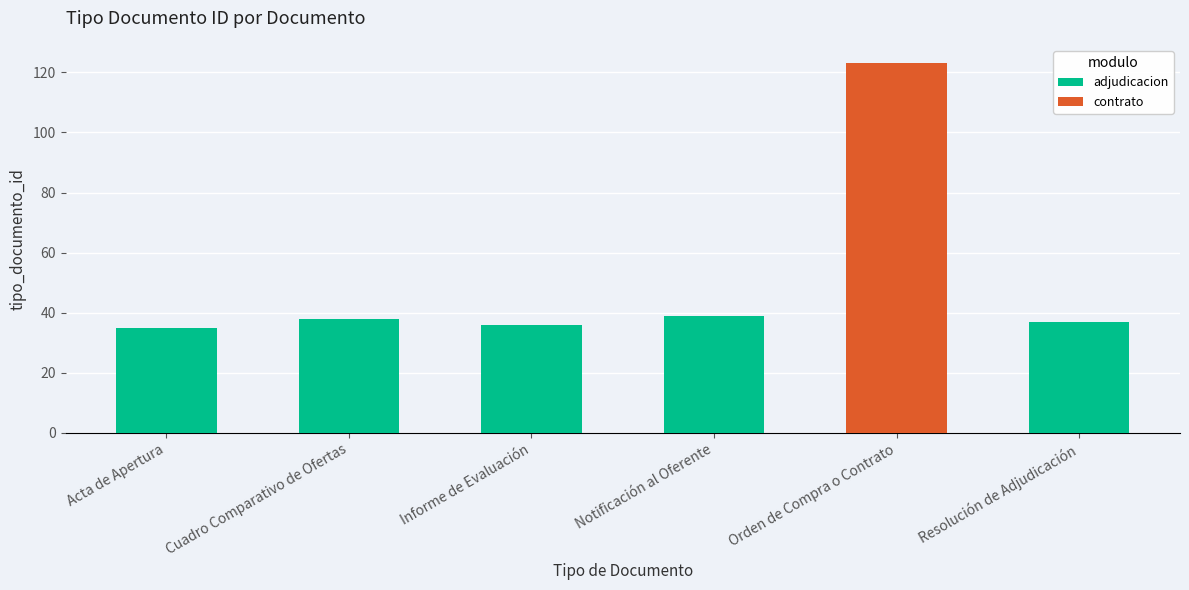

At which category is the sum across all series the highest?

Orden de Compra o Contrato